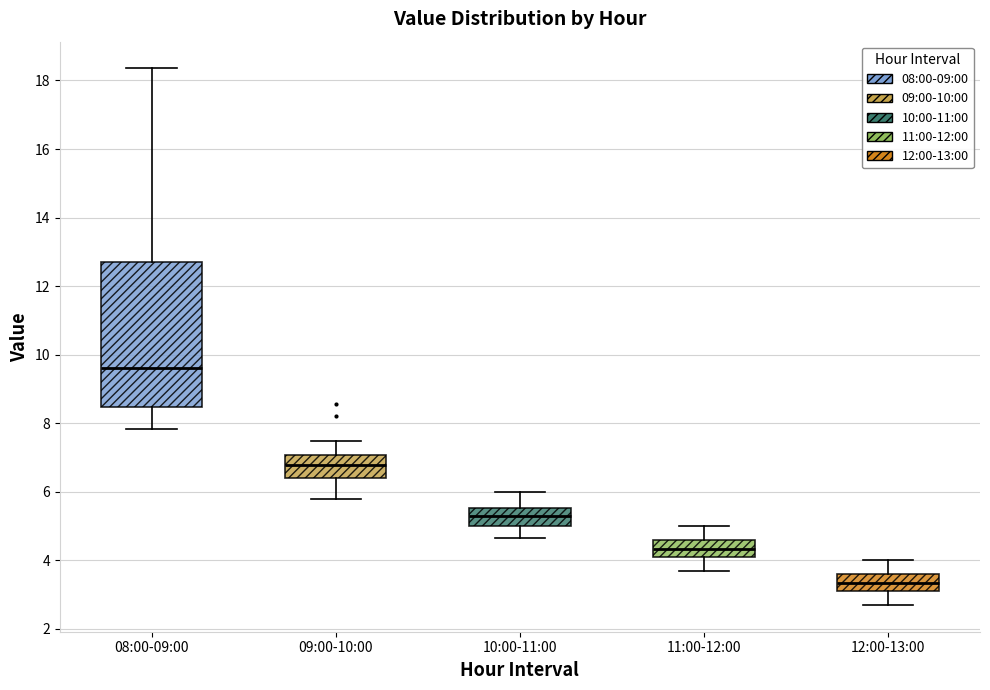

Reading left to right, read every box against the y-axis: the position of its median line, the range the box covers, and the ends of its whiskers. The values are not printed on the chart, so give them approximately, as read against the axis.

08:00-09:00: median 9.6, box 8.4 to 12.6, whiskers 7.8 to 18.4
09:00-10:00: median 6.8, box 6.4 to 7.0, whiskers 5.8 to 7.4
10:00-11:00: median 5.4, box 5.0 to 5.6, whiskers 4.6 to 6.0
11:00-12:00: median 4.4, box 4.2 to 4.6, whiskers 3.8 to 5.0
12:00-13:00: median 3.4, box 3.2 to 3.6, whiskers 2.8 to 4.0